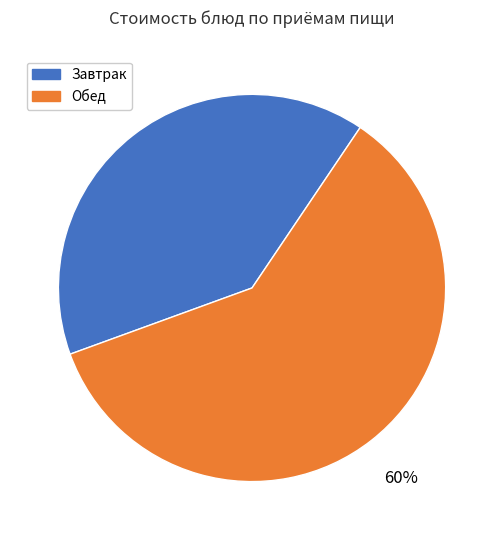

What is the majority slice?

Обед